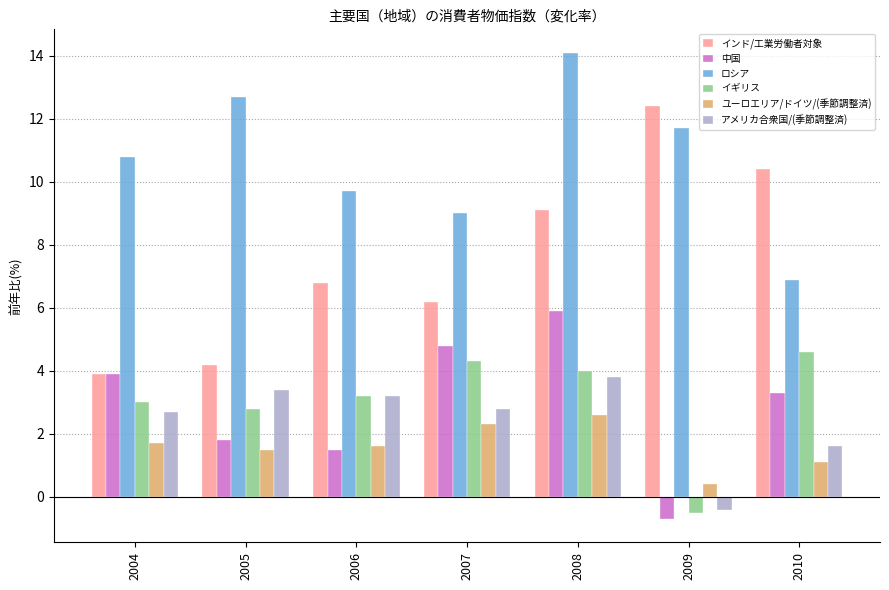

What are all the series names shown in the legend?

インド/工業労働者対象, 中国, ロシア, イギリス, ユーロエリア/ドイツ/(季節調整済), アメリカ合衆国/(季節調整済)